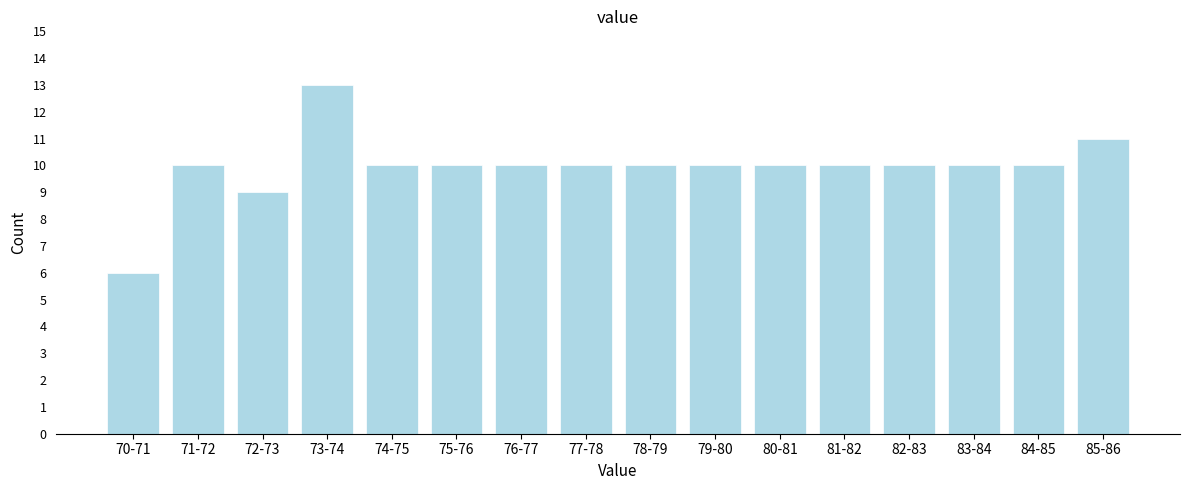

Reading left to right, transcribe all the data shown in this chart.

6	10	9	13	10	10	10	10	10	10	10	10	10	10	10	11